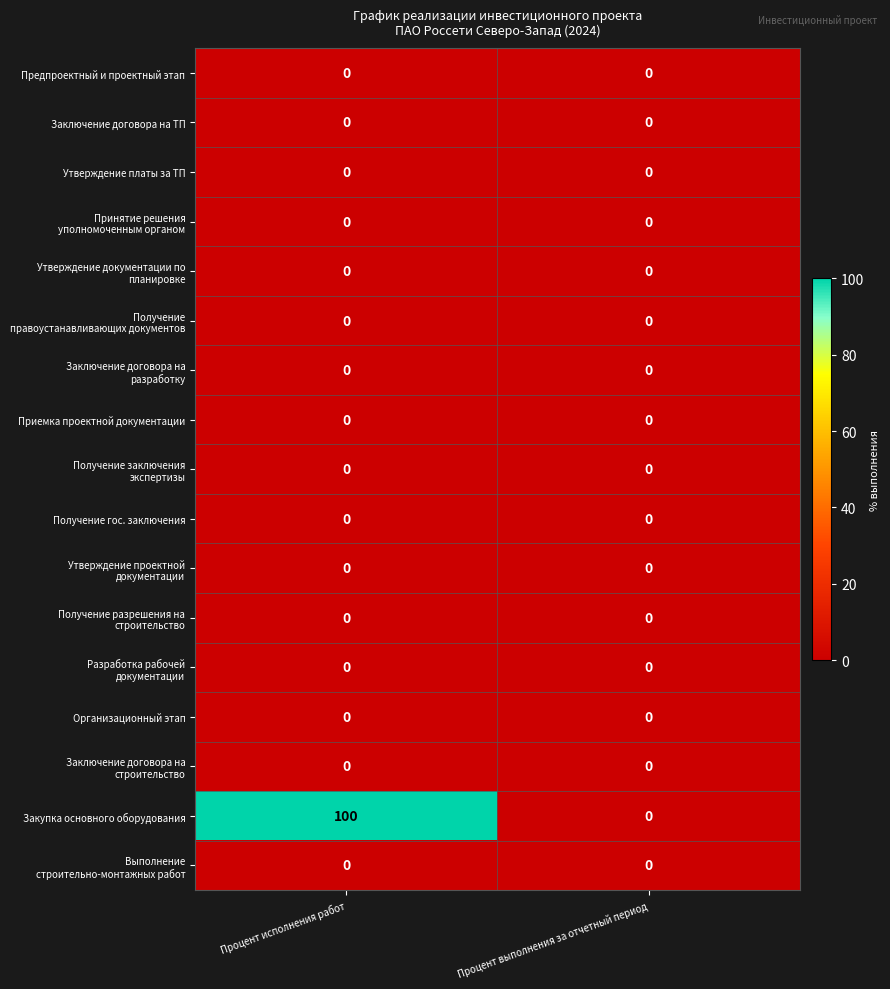

The value of Организационный этап at Процент исполнения работ is 0. True or false?

True